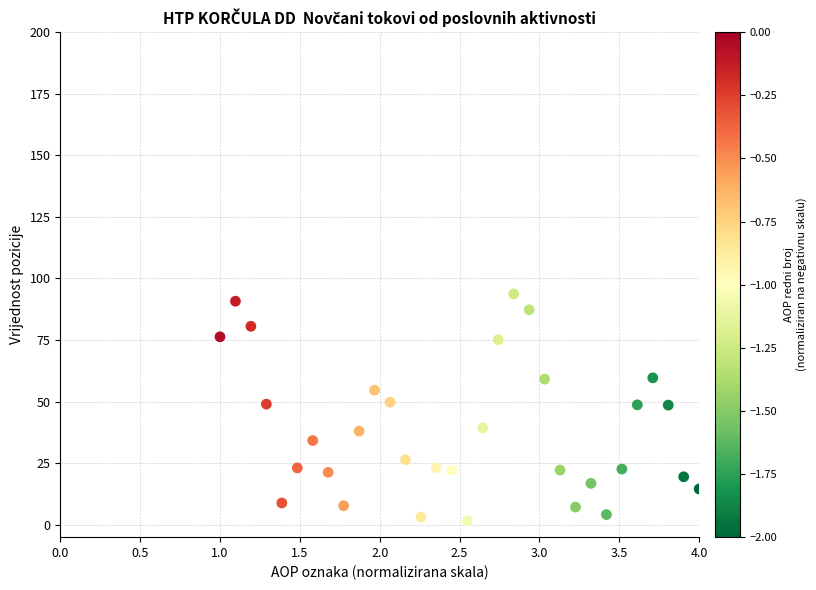

What is the range of X values (max minus min)?

3.0